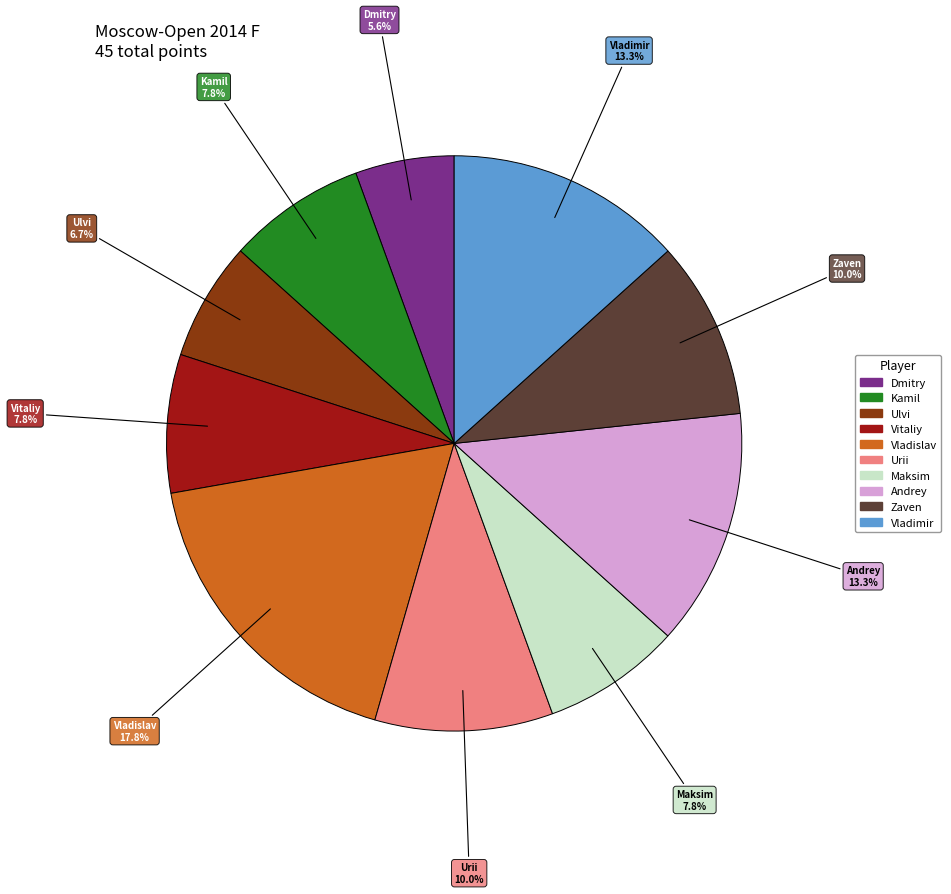

Is there a majority slice in this chart?

No